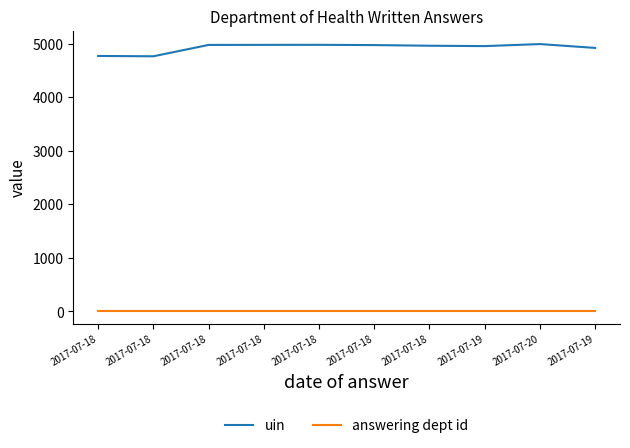

What is the total value across all series at 2017-07-18?

4786